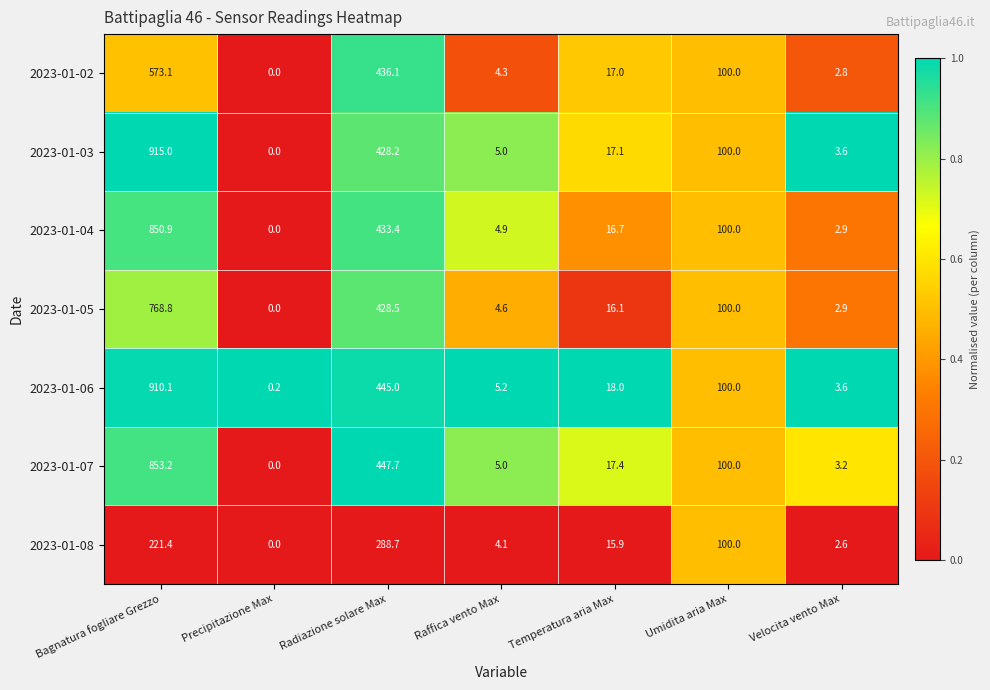

At how many categories does at least one series exceed 0?

7